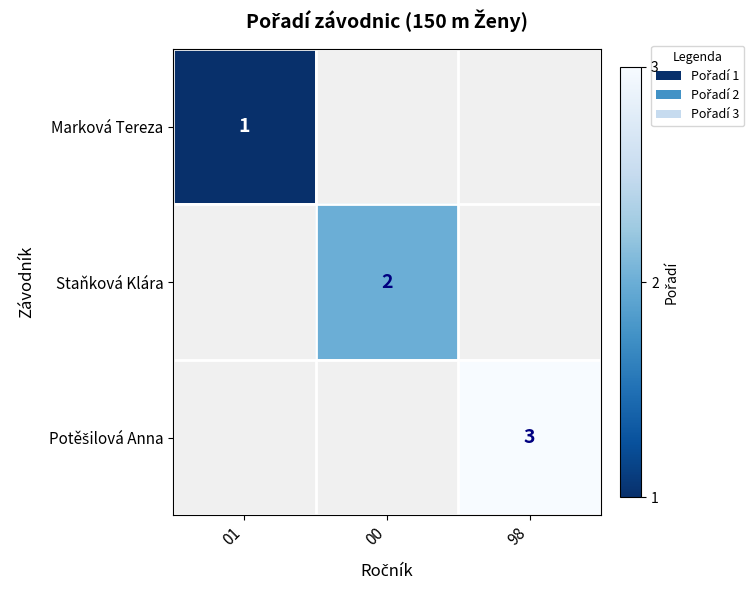

Rank the categories by Marková Tereza value from lowest to highest.

01, 00, 98